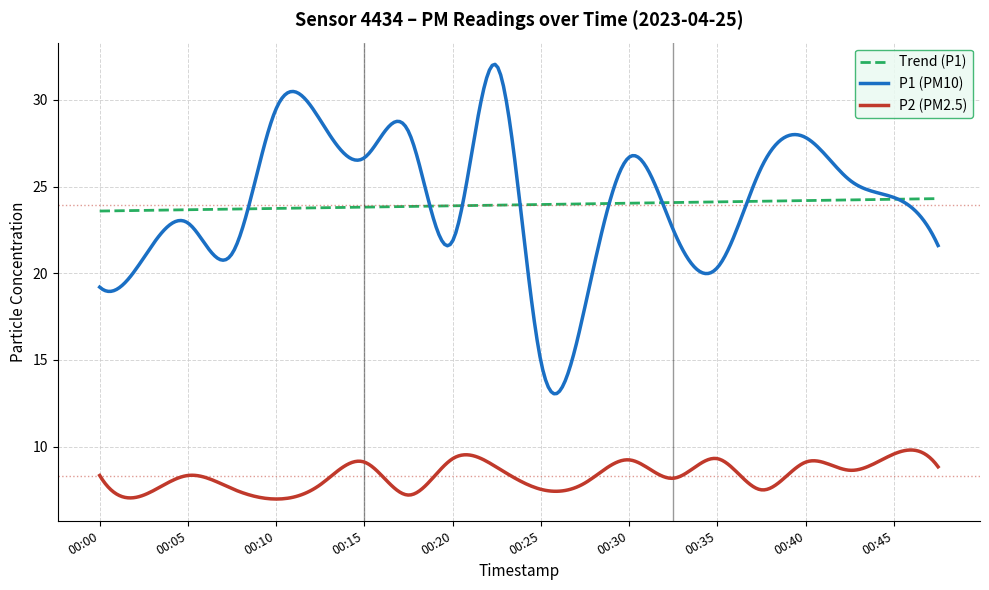

List the series in order of their peak value, highest first.

P1 (PM10), Trend (P1), P2 (PM2.5)